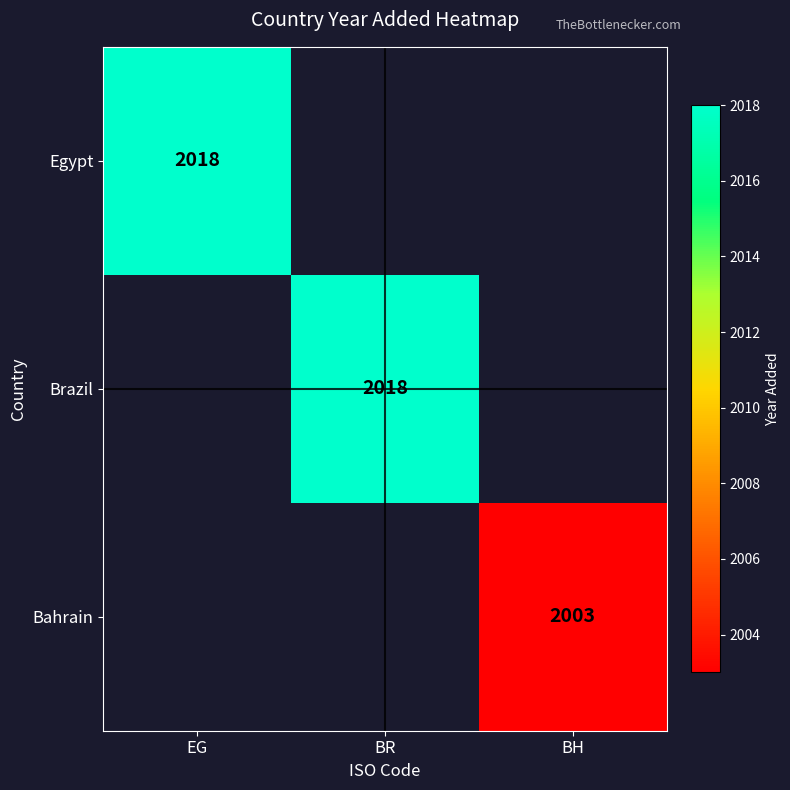

True or false: Bahrain has a value of 2003 at BH.

True